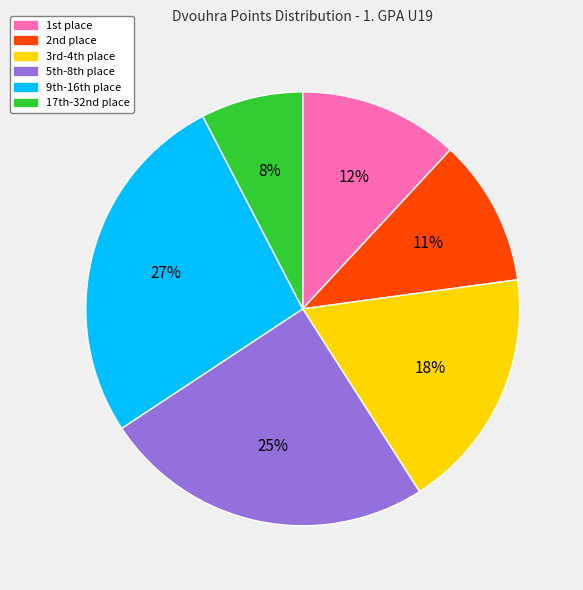

Is there any slice that represents more than half of the pie?

No